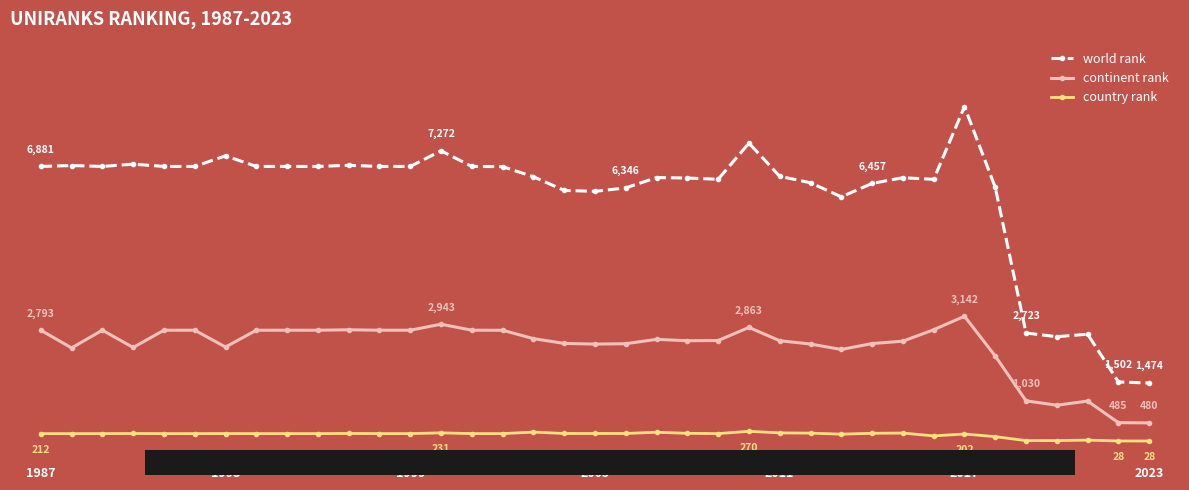

Does the chart have visible grid lines?

No